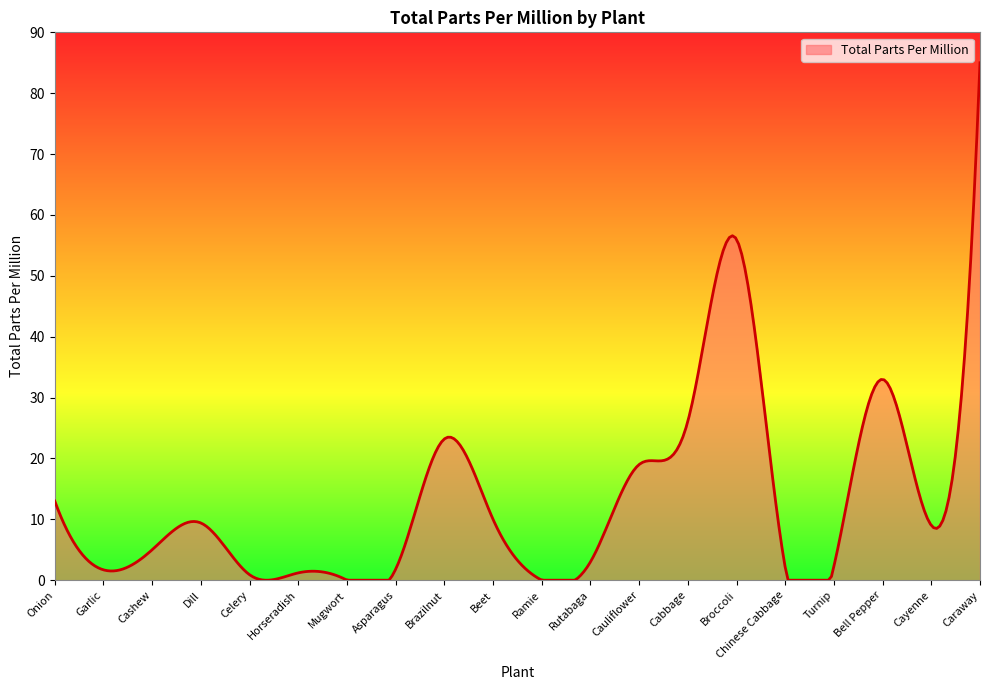

What is the greatest value displayed?

85.0